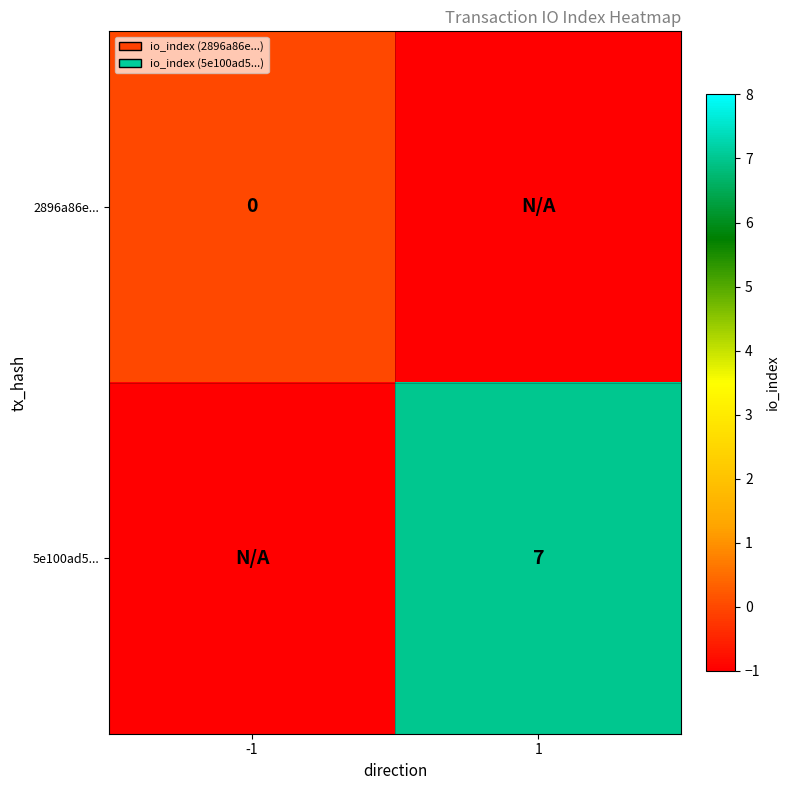

The 5e100ad5... series shows 7 at 1. True or false?

True